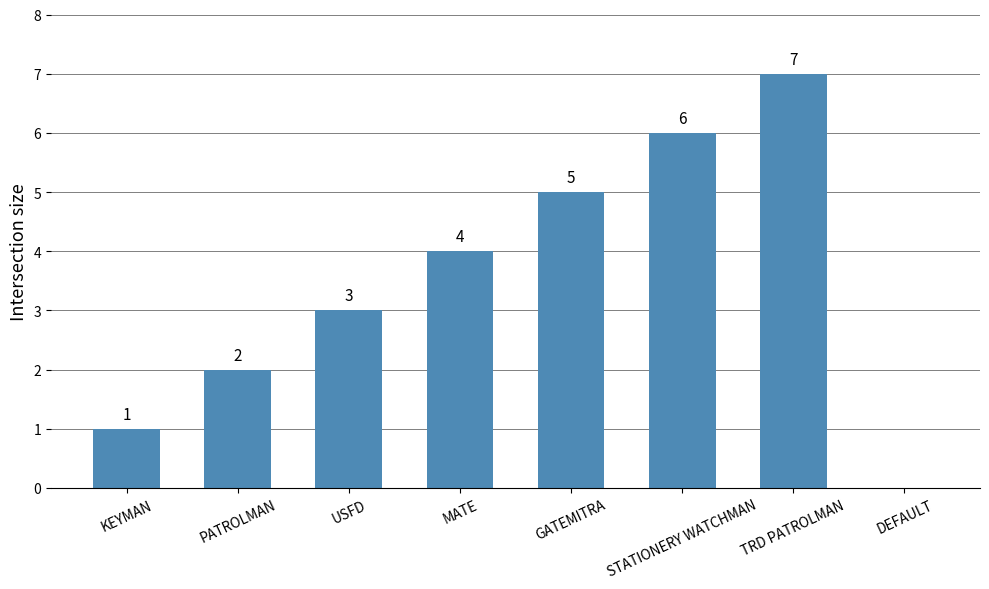

How many values are between 2 and 6?

5